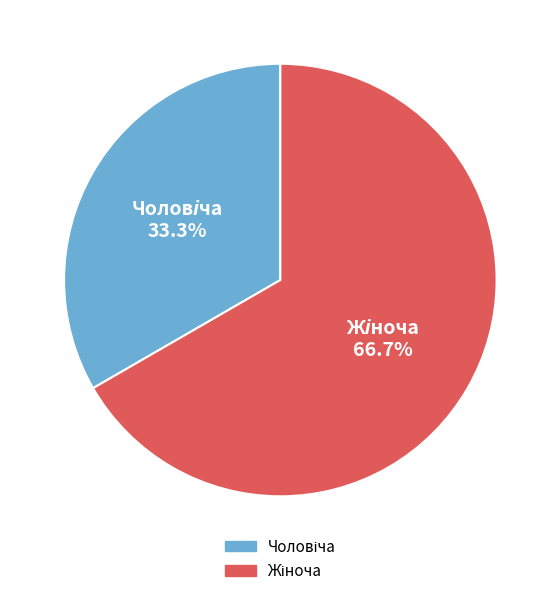

Does any single category account for the majority?

Yes